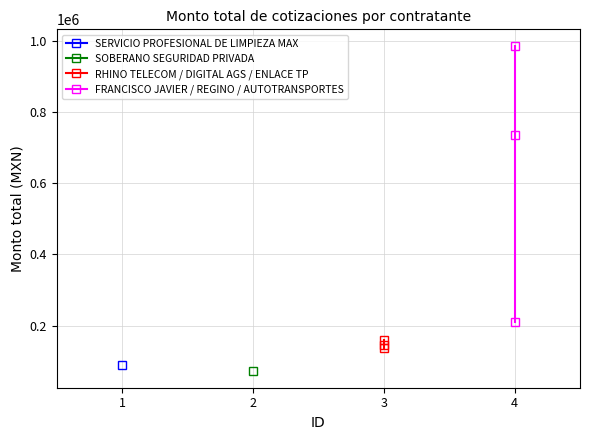

True or false: RHINO TELECOM / DIGITAL AGS / ENLACE TP has a value of 104142.4 at 3.

False